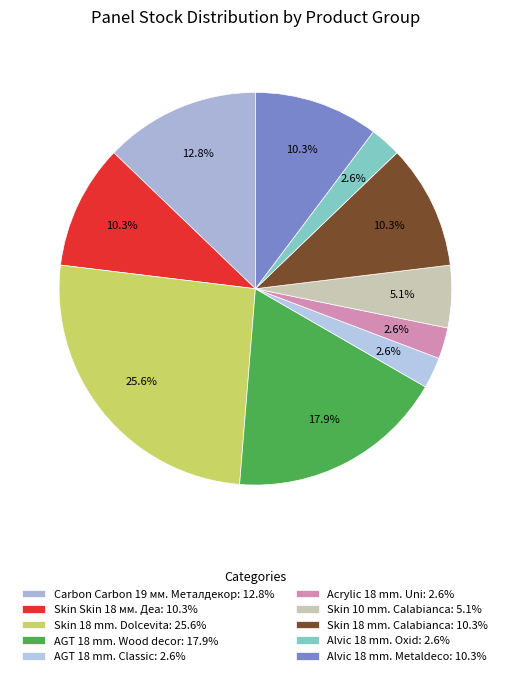

To the nearest percent, what is the difference between the largest and smallest slice percentages?

23%